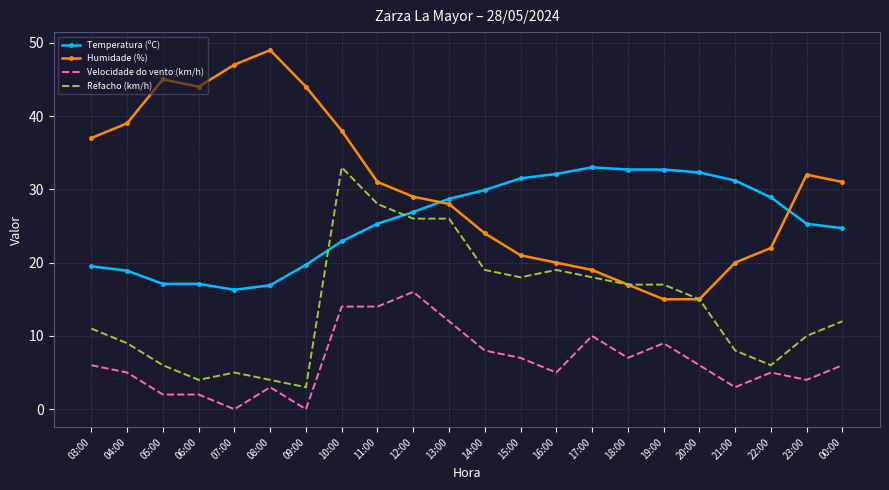

Which category has the highest value in the Humidade (%) series?

08:00